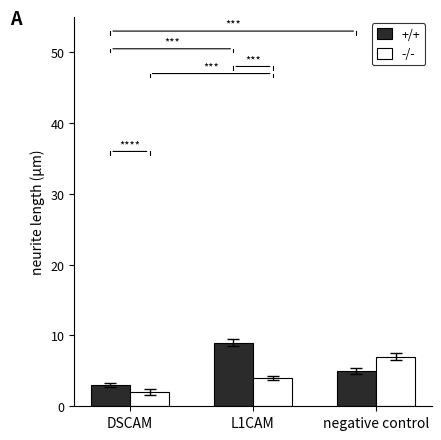

What is the total value across all series at negative control?

12